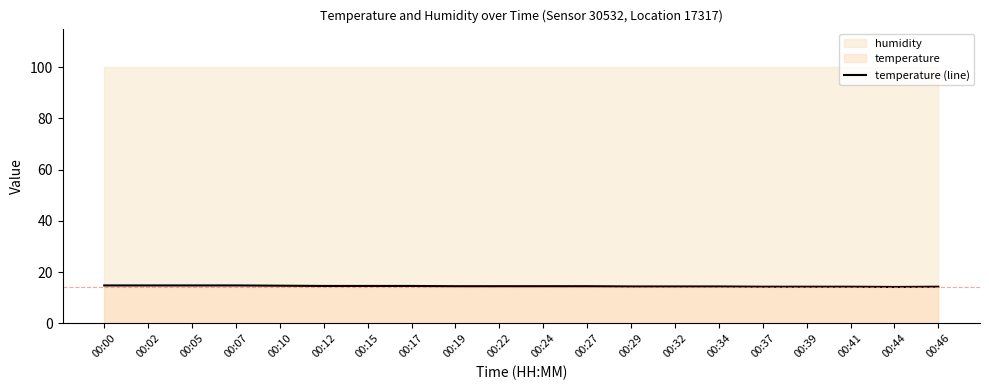

Where is the first local minimum?

00:44